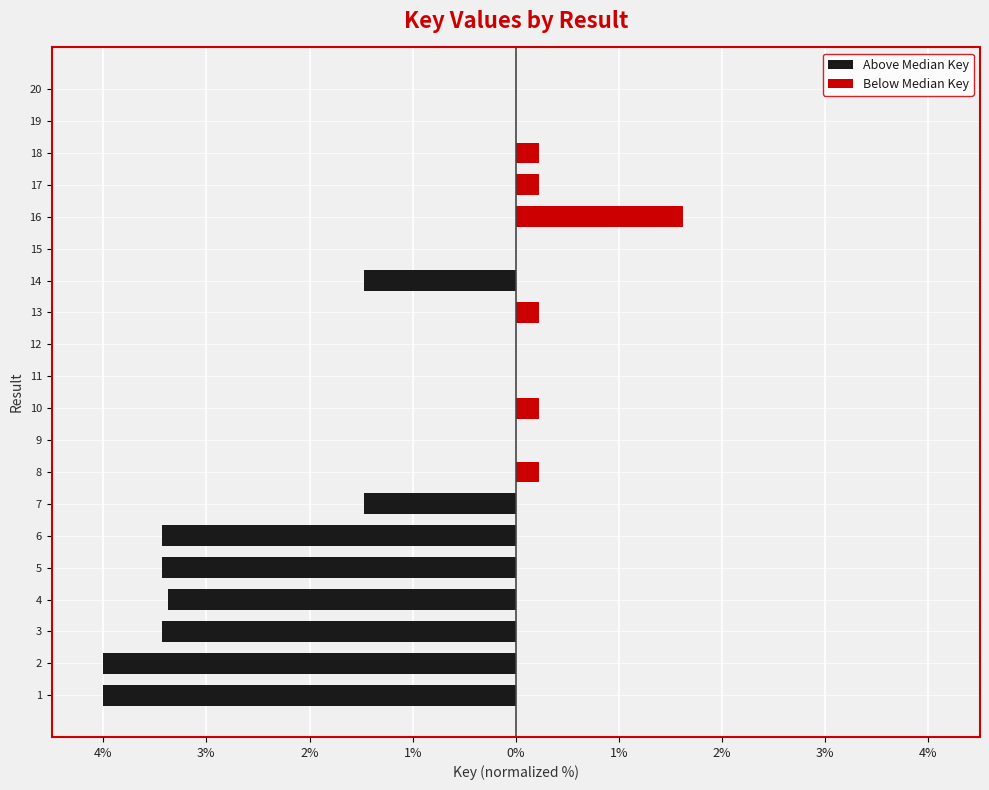

What is the difference between the maximum and minimum values in the Above Median Key series?

4.0